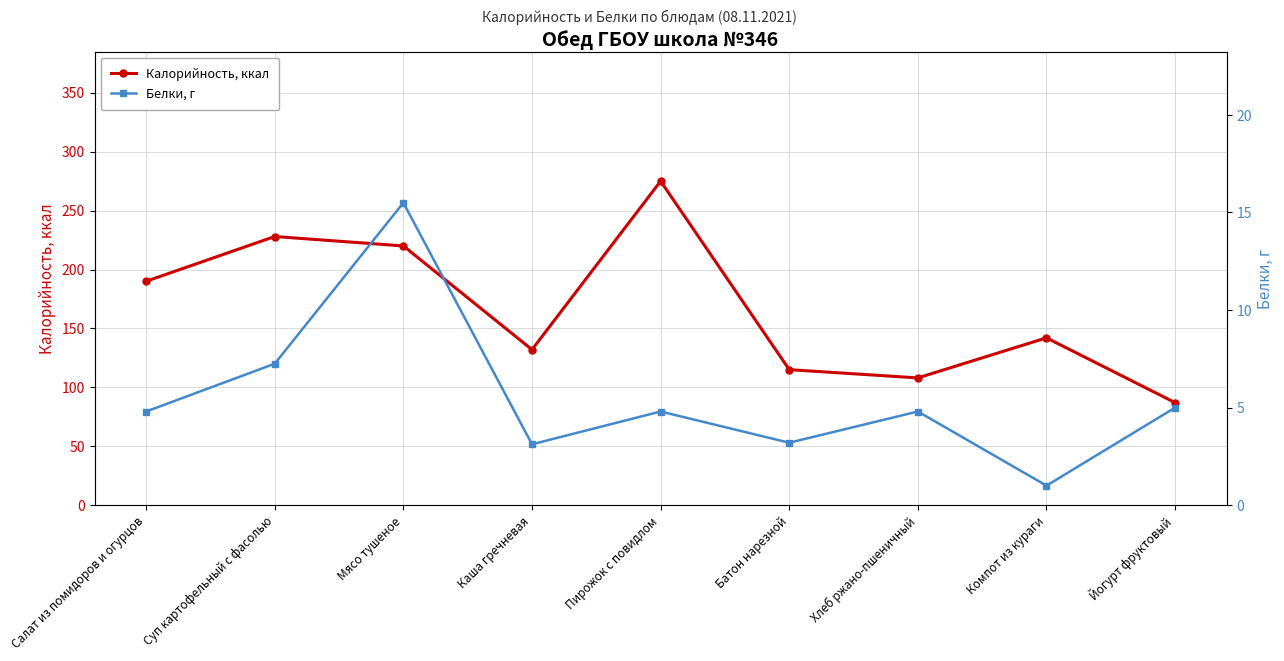

True or false: Белки, г and Калорийность, ккал intersect in this chart.

False